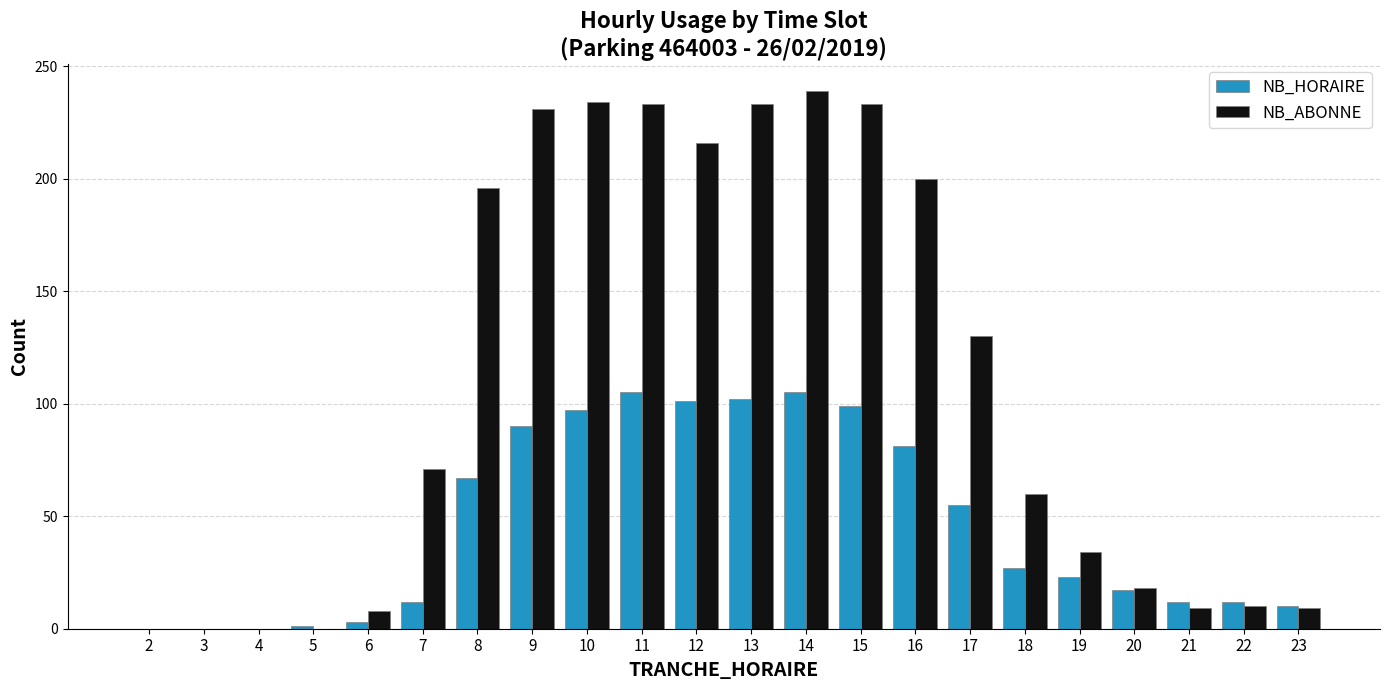

What is the difference between the NB_ABONNE values at 10 and 7?

163